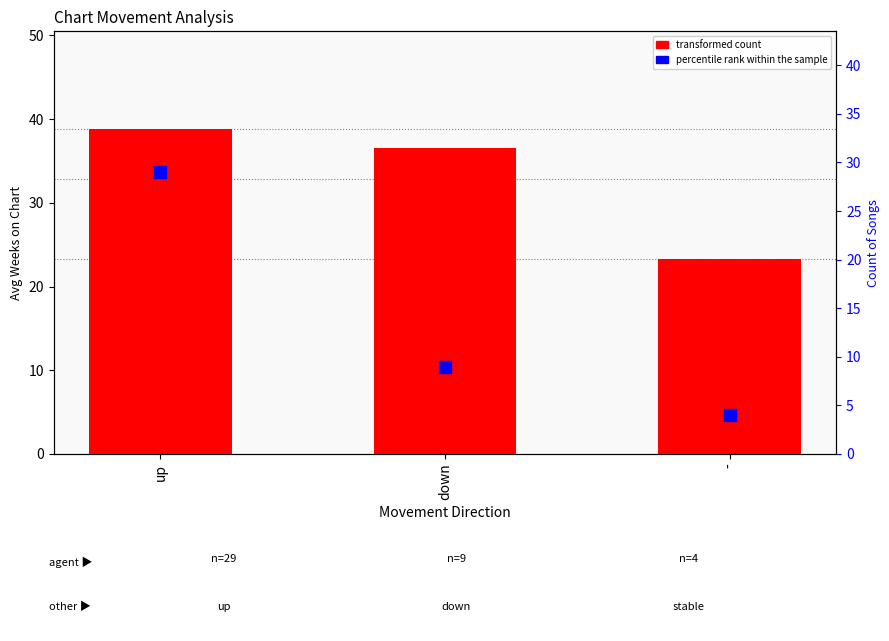

What is the total value across all series at -?

27.2